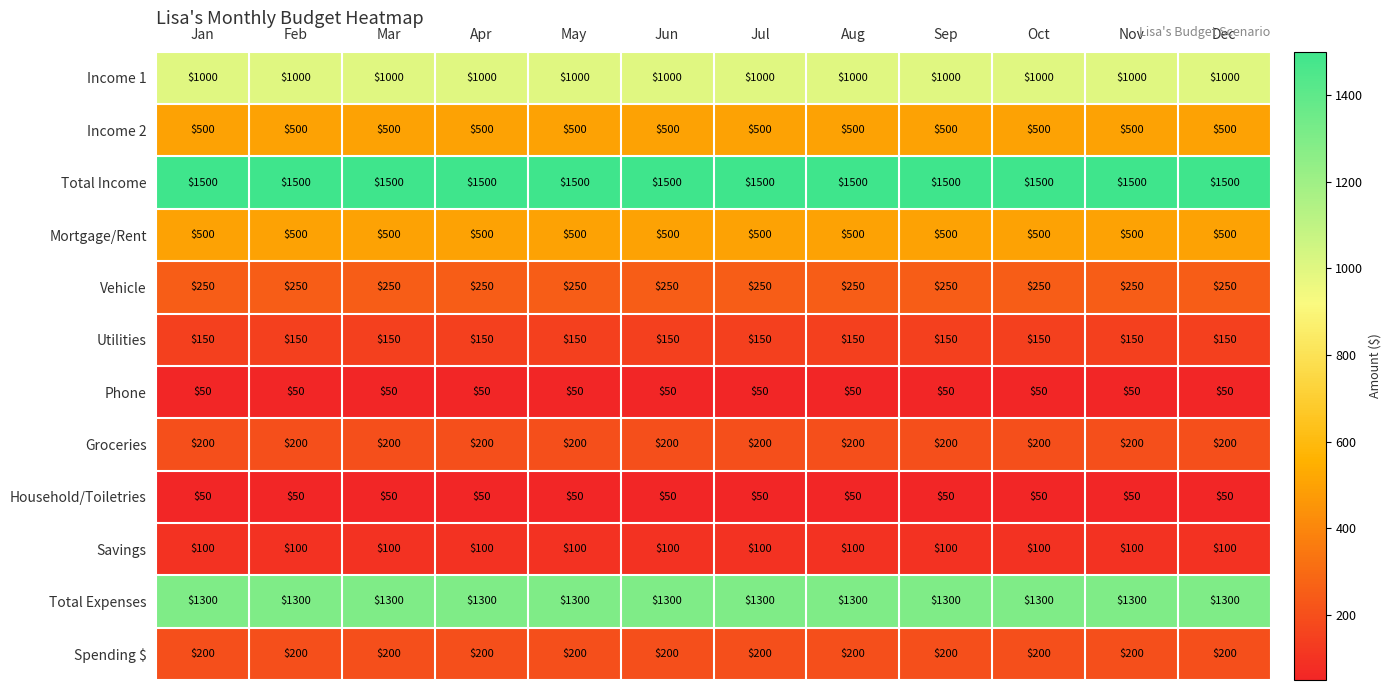

What is the difference between the highest and lowest values at Jul?

1450